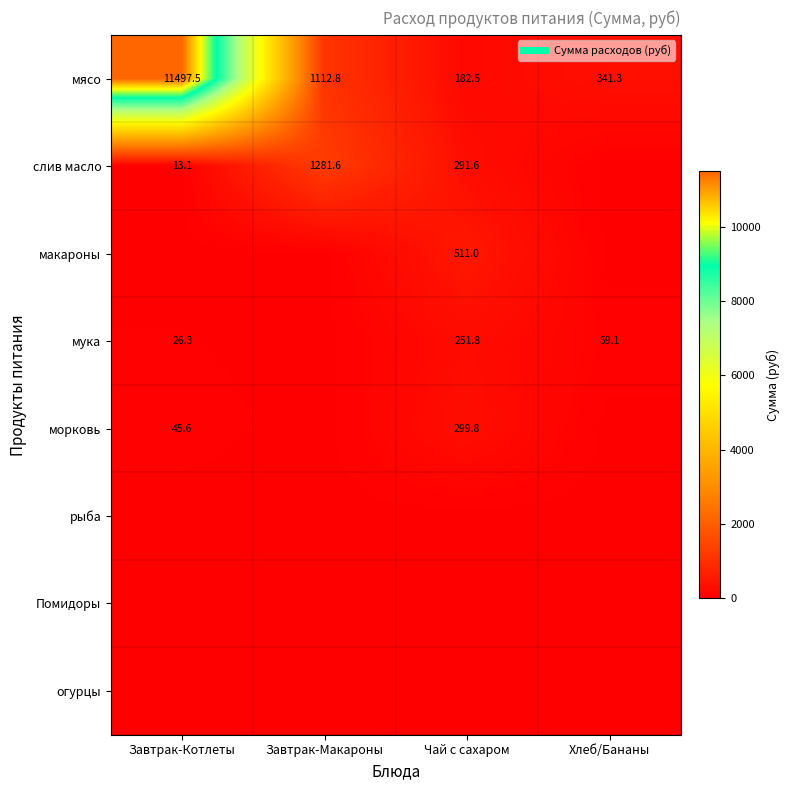

Which label corresponds to the smallest value in the chart?

Хлеб/Бананы